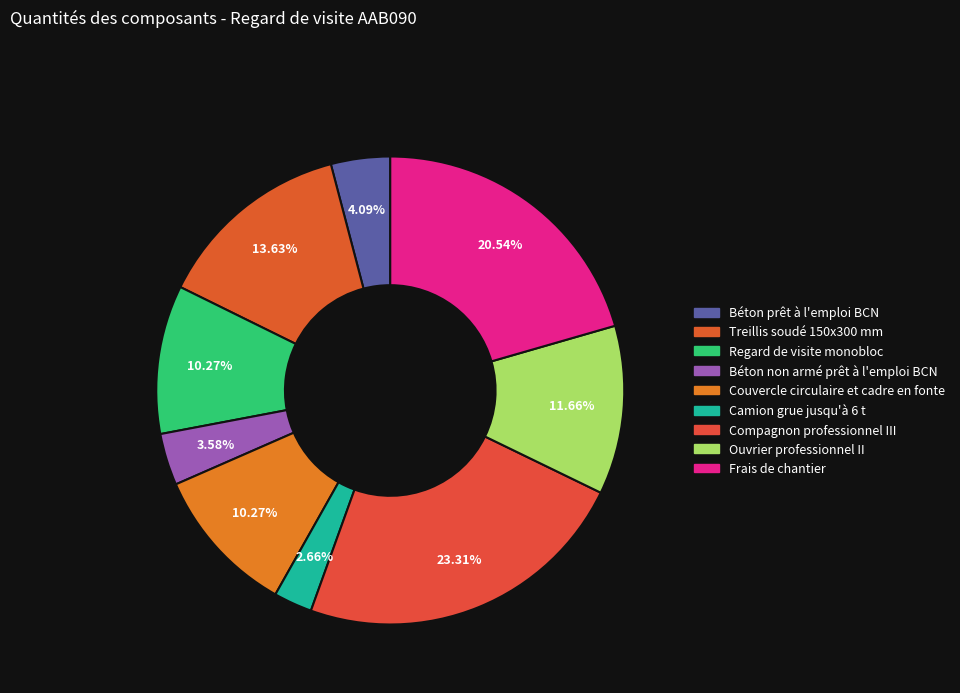

Does any single category account for the majority?

No